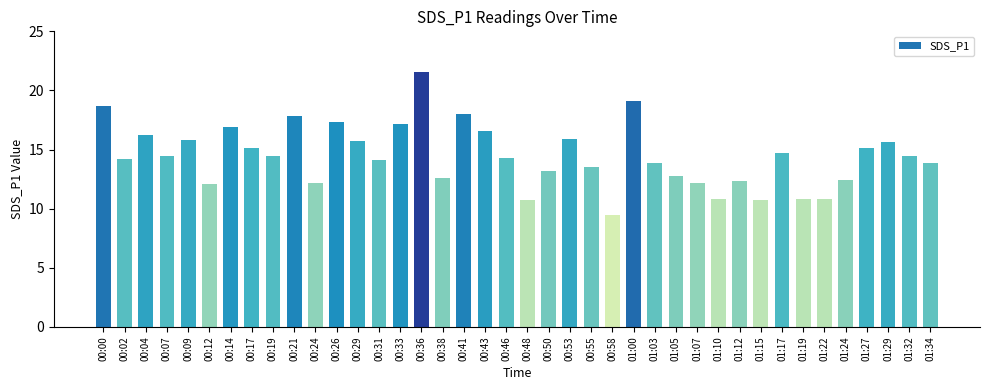

What is the label of the 12th bar from the right?

01:07